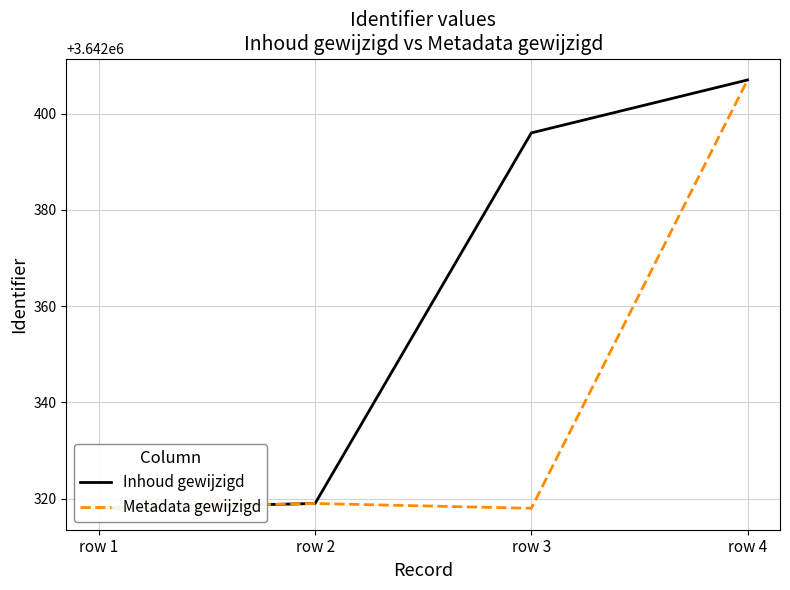

What is the sum of all Inhoud gewijzigd values?

14569440